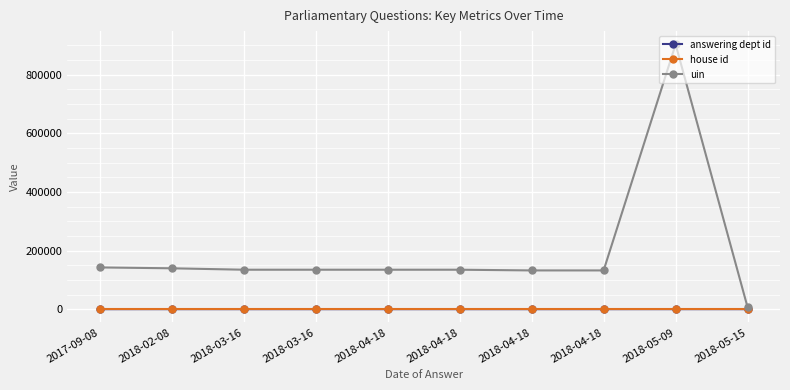

True or false: uin has more than 0 points higher than both neighbors.

True